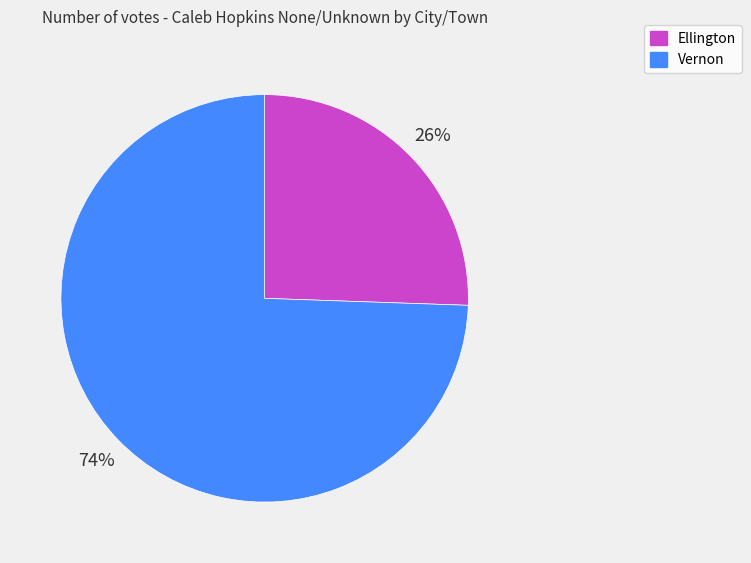

Which slice represents more than half of the pie?

Vernon